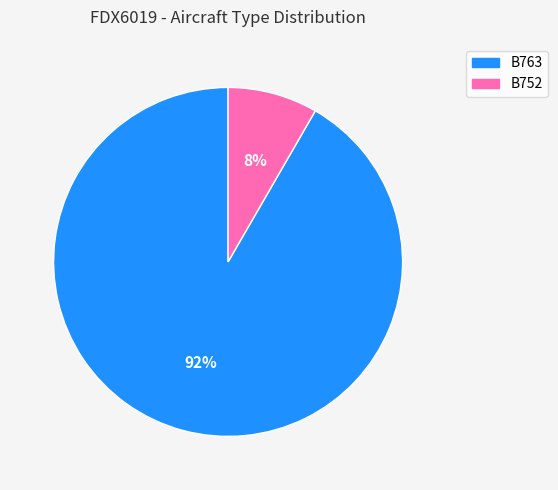

Is it true that B763 is 85% of the pie?

False